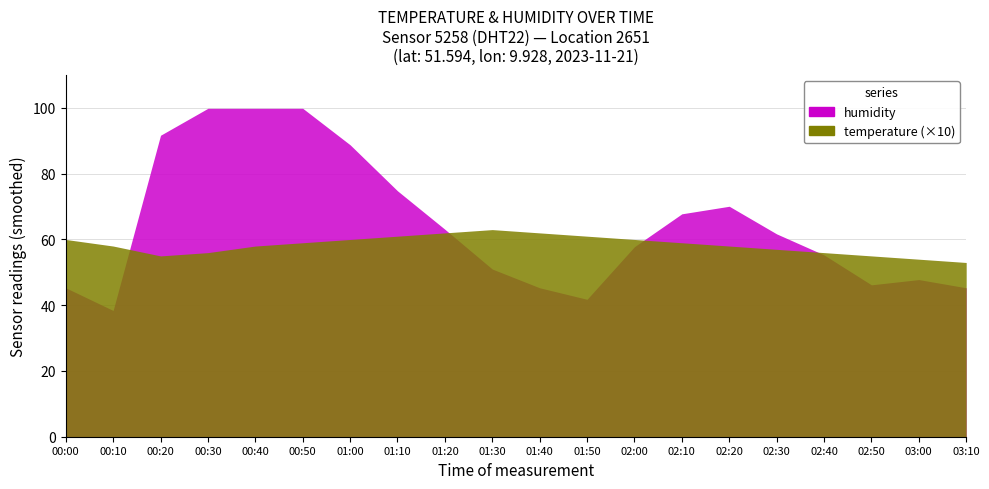

Reading left to right, extract all data points from this chart.

temperature: 00:00=6.0	00:10=5.8	00:20=5.5	00:30=5.6	00:40=5.8	00:50=5.9	01:00=6.0	01:10=6.1	01:20=6.2	01:30=6.3	01:40=6.2	01:50=6.1	02:00=6.0	02:10=5.9	02:20=5.8	02:30=5.7	02:40=5.6	02:50=5.5	03:00=5.4	03:10=5.3
humidity: 00:00=45.3	00:10=38.4	00:20=91.7	00:30=99.9	00:40=99.9	00:50=99.9	01:00=88.8	01:10=74.8	01:20=63.1	01:30=51.0	01:40=45.3	01:50=41.8	02:00=57.8	02:10=67.8	02:20=70.1	02:30=61.7	02:40=55.3	02:50=46.2	03:00=47.8	03:10=45.3